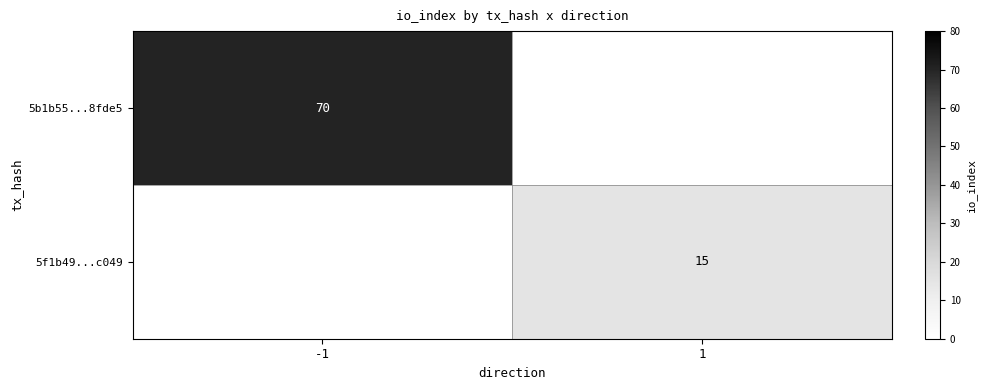

The value of 5b1b55...8fde5 at -1 is 70. True or false?

True